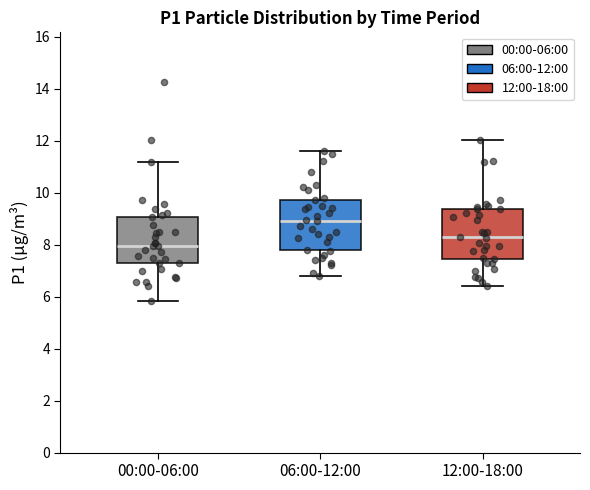

Where does the median line of the box for 06:00-12:00 sit on the y-axis? The values are not printed on the chart, so give them approximately, as read against the axis.

9.0